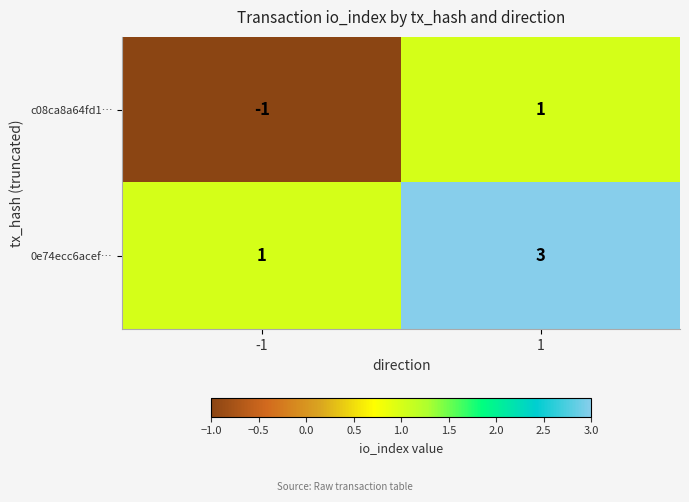

Reading left to right, transcribe all the data shown in this chart.

c08ca8a64fd1…: -1	1
0e74ecc6acef…: 1	3